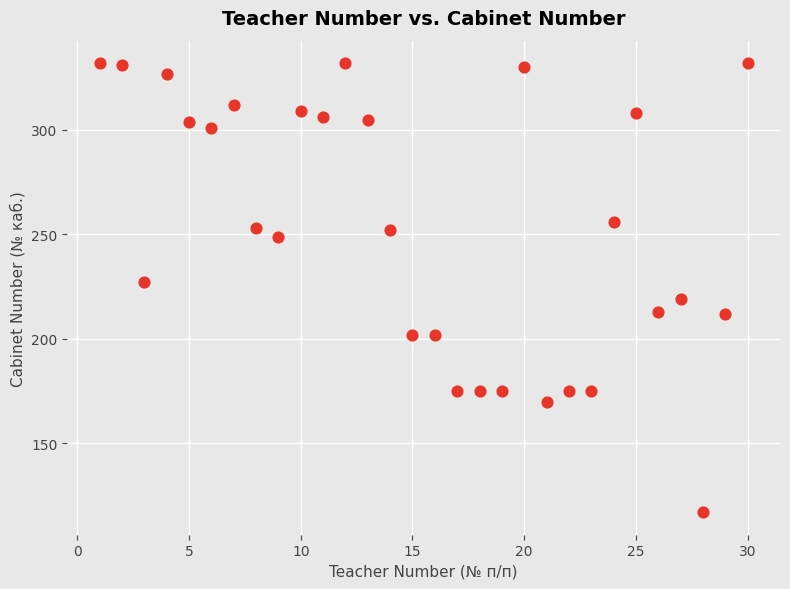

What is the range of X values (max minus min)?

29